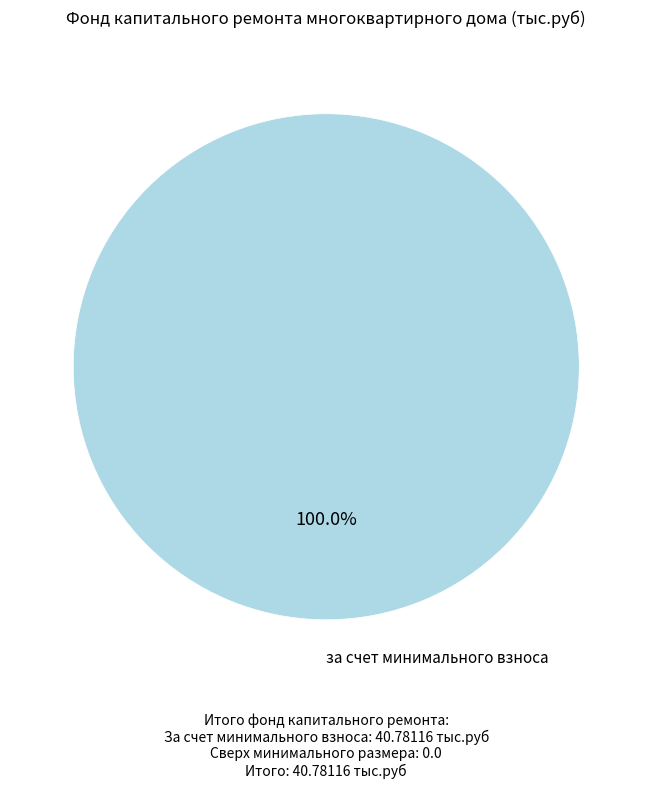

Does any single category account for the majority?

Yes